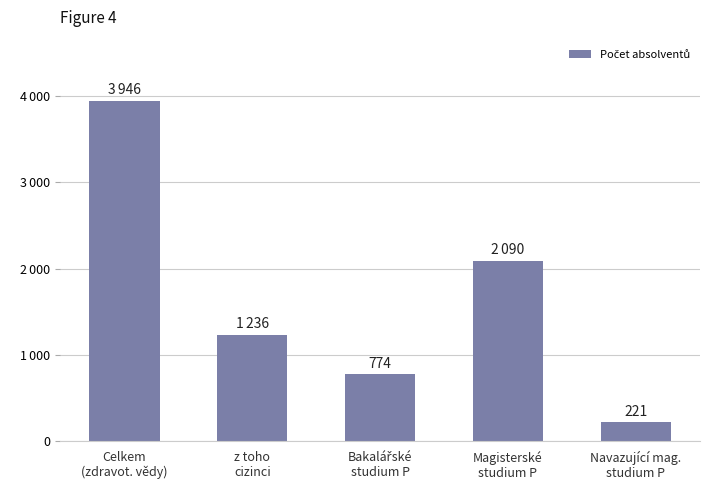

Which label corresponds to the largest value in the chart?

Celkem
(zdravot. vědy)